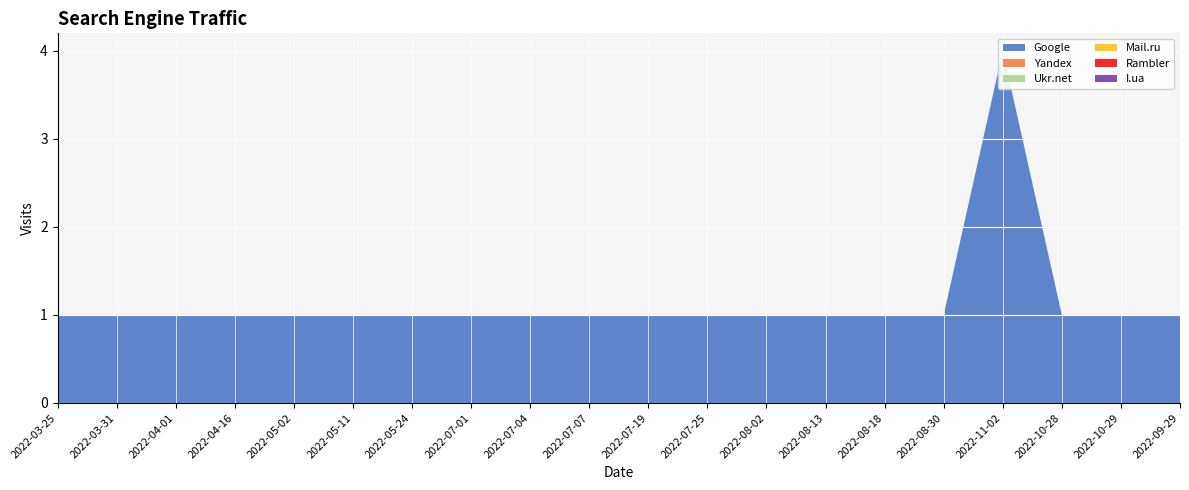

Reading left to right, transcribe all the data shown in this chart.

Google: 2022-03-25=1	2022-03-31=1	2022-04-01=1	2022-04-16=1	2022-05-02=1	2022-05-11=1	2022-05-24=1	2022-07-01=1	2022-07-04=1	2022-07-07=1	2022-07-19=1	2022-07-25=1	2022-08-02=1	2022-08-13=1	2022-08-18=1	2022-08-30=1	2022-11-02=4	2022-10-28=1	2022-10-29=1	2022-09-29=1
Yandex: 2022-03-25=0	2022-03-31=0	2022-04-01=0	2022-04-16=0	2022-05-02=0	2022-05-11=0	2022-05-24=0	2022-07-01=0	2022-07-04=0	2022-07-07=0	2022-07-19=0	2022-07-25=0	2022-08-02=0	2022-08-13=0	2022-08-18=0	2022-08-30=0	2022-11-02=0	2022-10-28=0	2022-10-29=0	2022-09-29=0
Ukr.net: 2022-03-25=0	2022-03-31=0	2022-04-01=0	2022-04-16=0	2022-05-02=0	2022-05-11=0	2022-05-24=0	2022-07-01=0	2022-07-04=0	2022-07-07=0	2022-07-19=0	2022-07-25=0	2022-08-02=0	2022-08-13=0	2022-08-18=0	2022-08-30=0	2022-11-02=0	2022-10-28=0	2022-10-29=0	2022-09-29=0
Mail.ru: 2022-03-25=0	2022-03-31=0	2022-04-01=0	2022-04-16=0	2022-05-02=0	2022-05-11=0	2022-05-24=0	2022-07-01=0	2022-07-04=0	2022-07-07=0	2022-07-19=0	2022-07-25=0	2022-08-02=0	2022-08-13=0	2022-08-18=0	2022-08-30=0	2022-11-02=0	2022-10-28=0	2022-10-29=0	2022-09-29=0
Rambler: 2022-03-25=0	2022-03-31=0	2022-04-01=0	2022-04-16=0	2022-05-02=0	2022-05-11=0	2022-05-24=0	2022-07-01=0	2022-07-04=0	2022-07-07=0	2022-07-19=0	2022-07-25=0	2022-08-02=0	2022-08-13=0	2022-08-18=0	2022-08-30=0	2022-11-02=0	2022-10-28=0	2022-10-29=0	2022-09-29=0
I.ua: 2022-03-25=0	2022-03-31=0	2022-04-01=0	2022-04-16=0	2022-05-02=0	2022-05-11=0	2022-05-24=0	2022-07-01=0	2022-07-04=0	2022-07-07=0	2022-07-19=0	2022-07-25=0	2022-08-02=0	2022-08-13=0	2022-08-18=0	2022-08-30=0	2022-11-02=0	2022-10-28=0	2022-10-29=0	2022-09-29=0